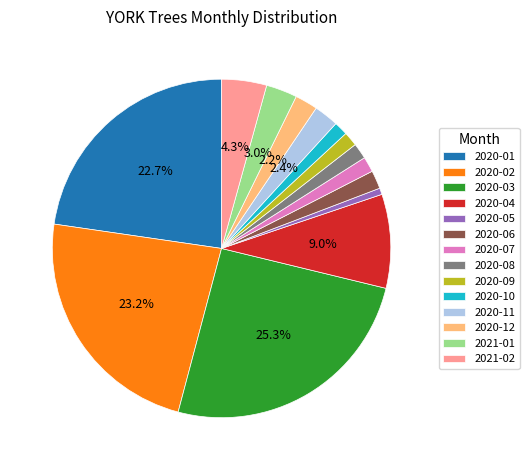

To the nearest percent, what percentage of the pie is 2020-10?

1%